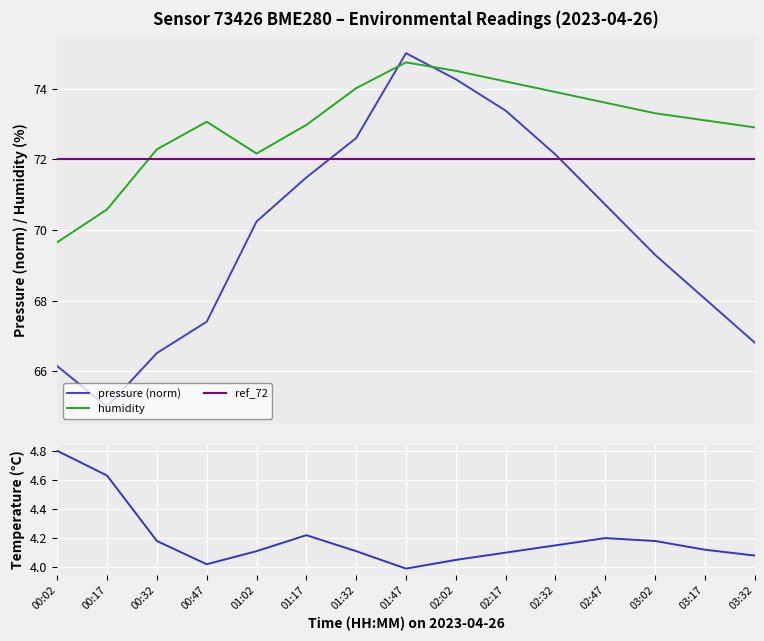

What is the difference between the second highest and second lowest values in the pressure series?

8.1